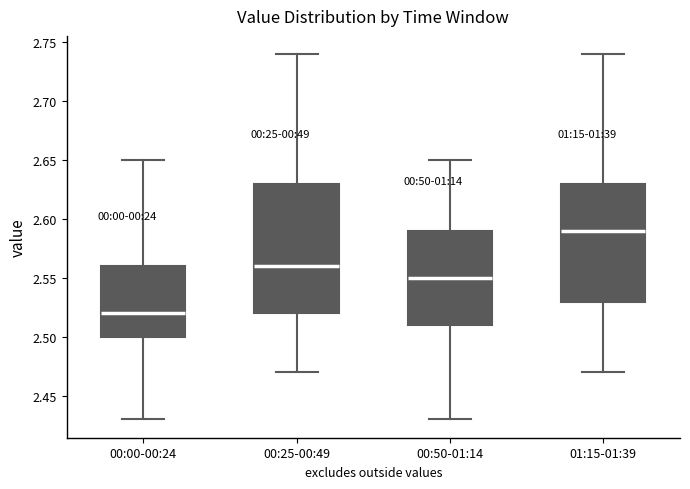

Reading left to right, transcribe this box plot: for each box, give where its median line is, the range the box spans, and where its two whiskers end, as read against the y-axis. The values are not printed on the chart, so give them approximately, as read against the axis.

00:00-00:24: median 2.52, box 2.50 to 2.56, whiskers 2.43 to 2.65
00:25-00:49: median 2.56, box 2.52 to 2.63, whiskers 2.47 to 2.74
00:50-01:14: median 2.55, box 2.51 to 2.59, whiskers 2.43 to 2.65
01:15-01:39: median 2.59, box 2.53 to 2.63, whiskers 2.47 to 2.74